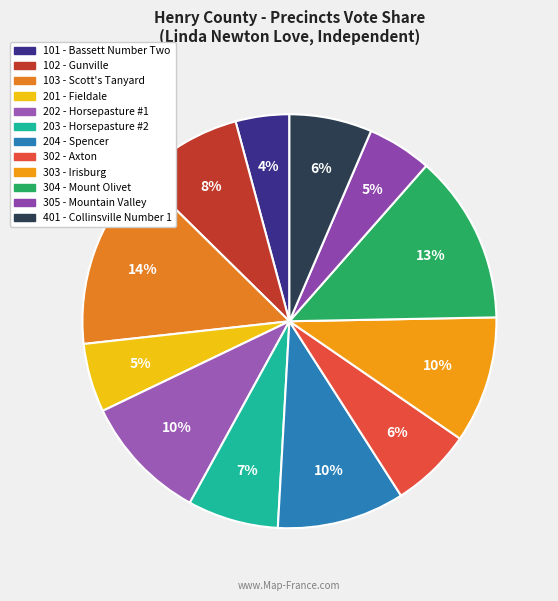

Count the number of slices in the pie.

12